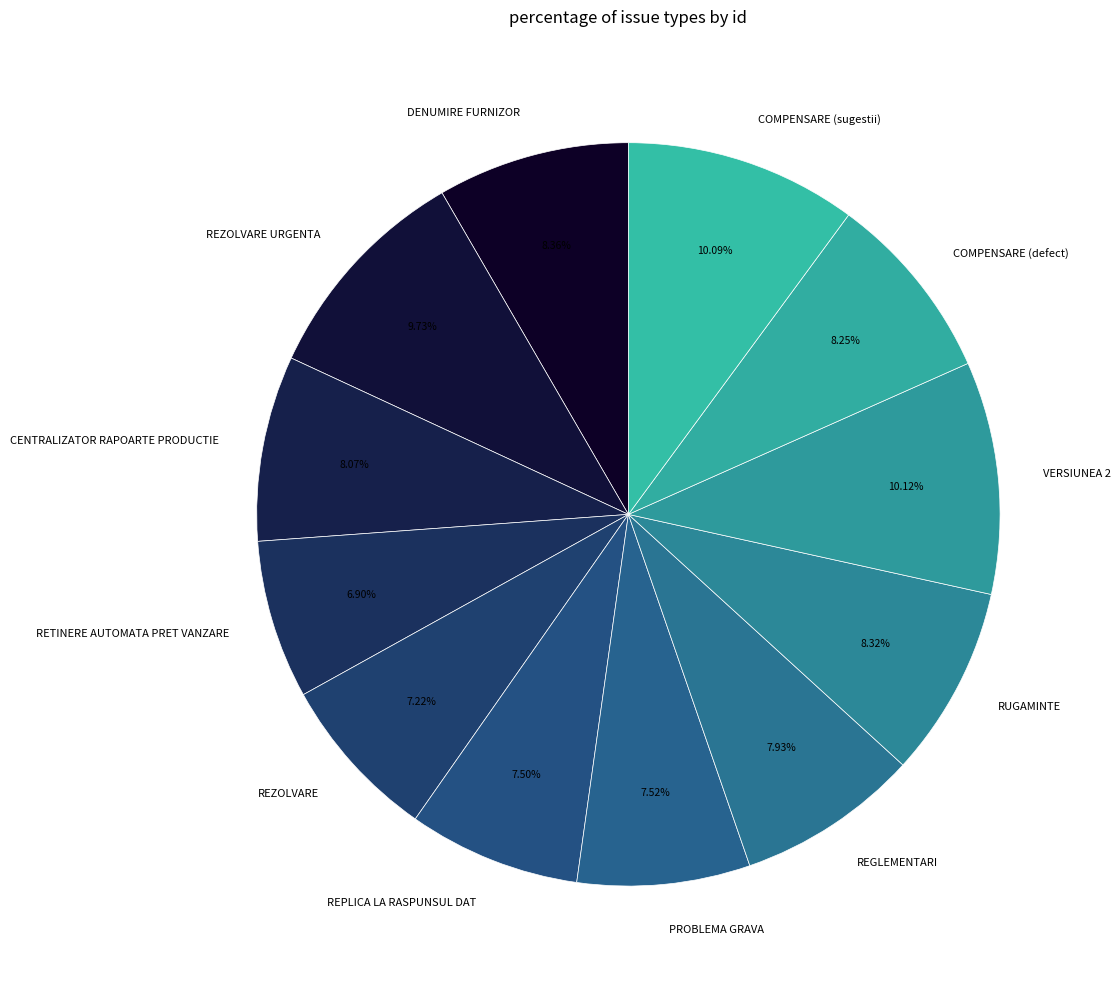

To the nearest percent, what portion does RETINERE AUTOMATA PRET VANZARE represent?

7%